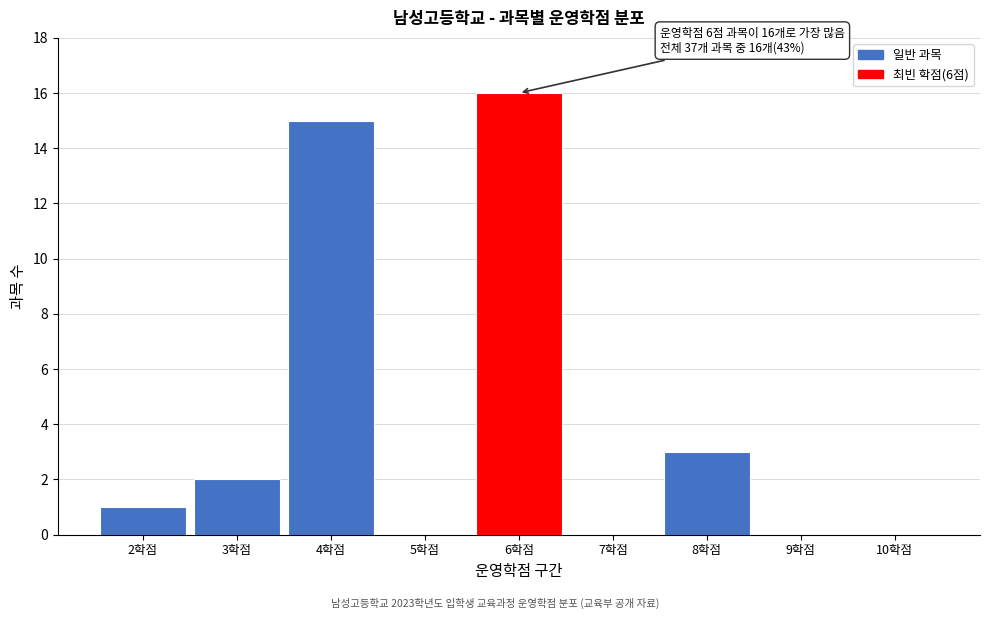

Over which range of the x-axis is the bar tallest?

5.5 to 6.5